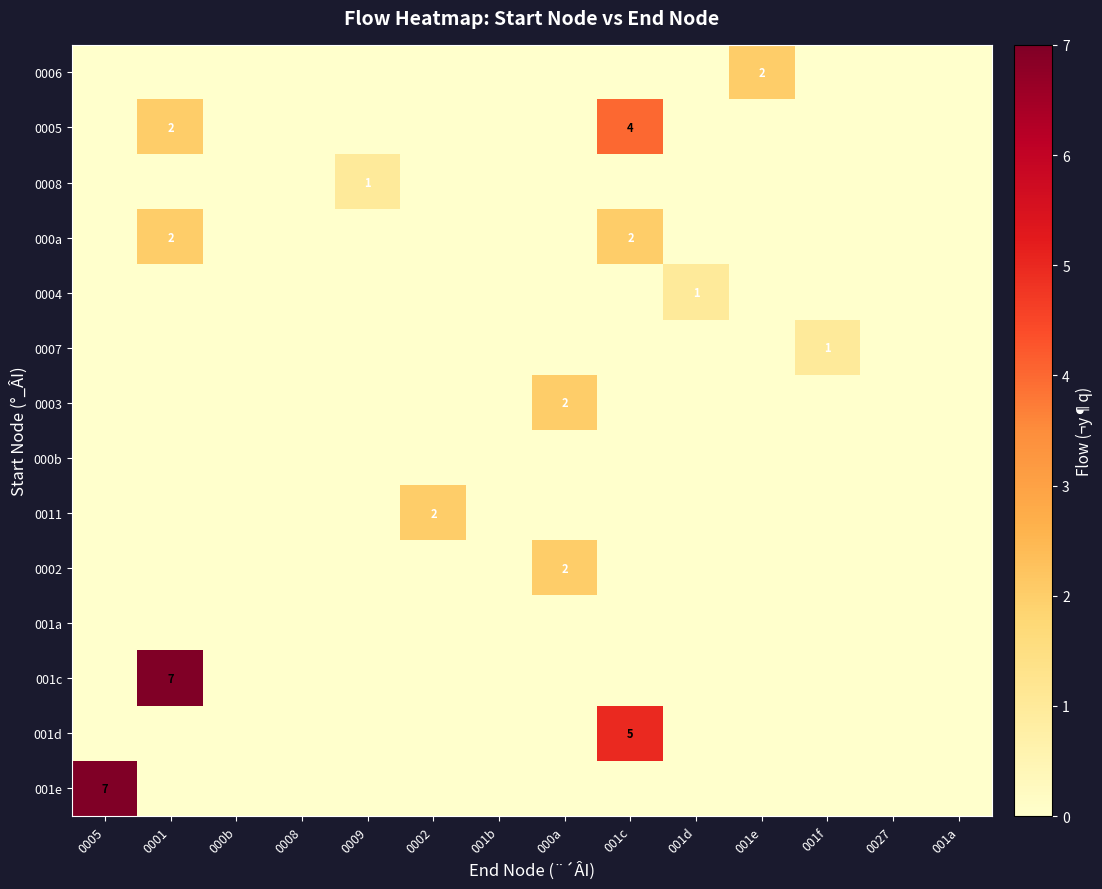

The 0002 series shows 1 at 001a. True or false?

False